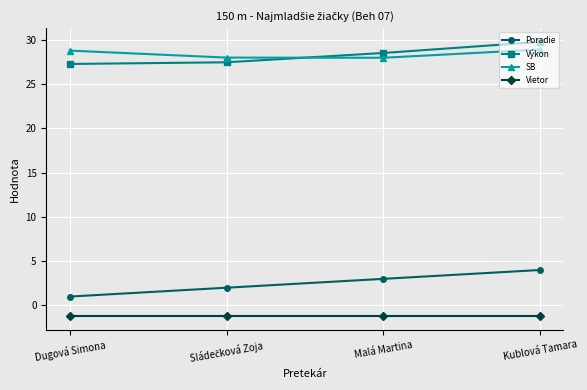

What is the greatest value displayed?

29.8